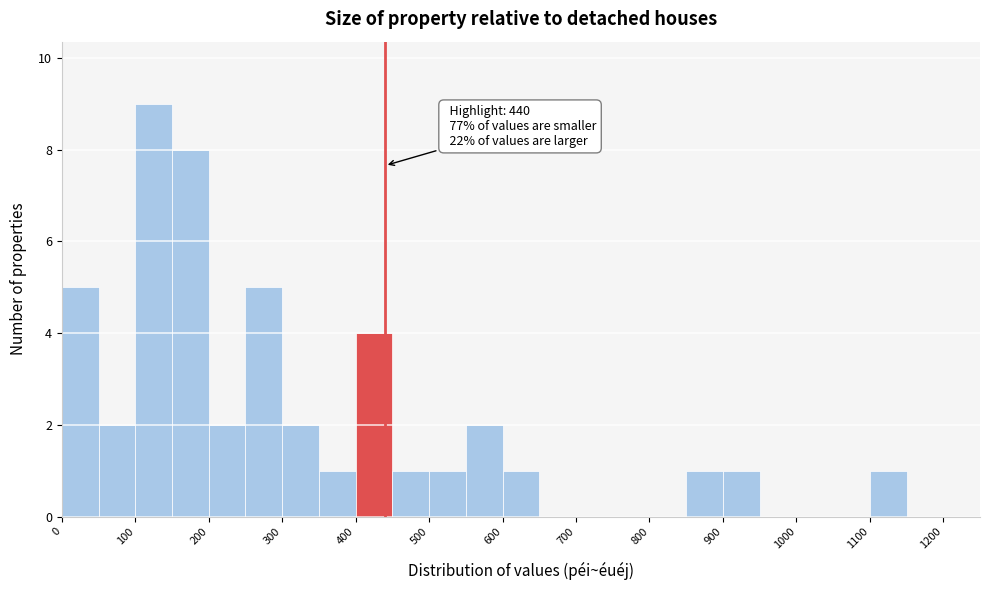

Over which range of the x-axis is the bar tallest?

100 to 150